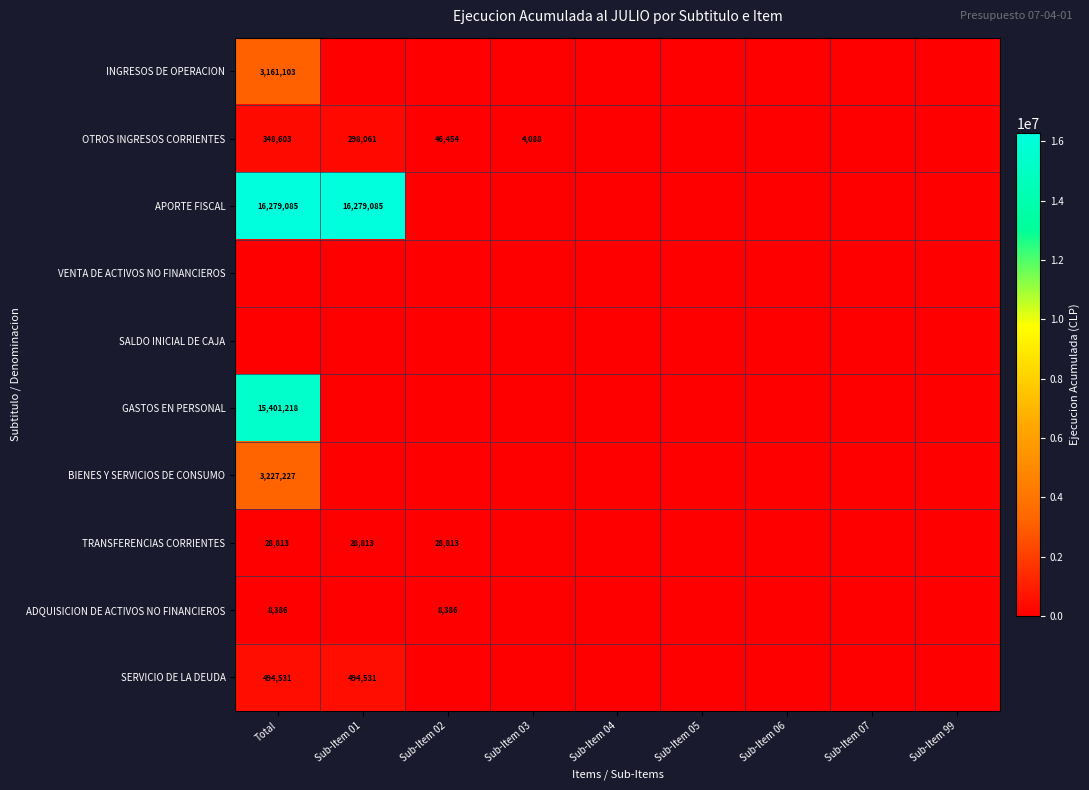

The value of SERVICIO DE LA DEUDA at Total is 847992. True or false?

False